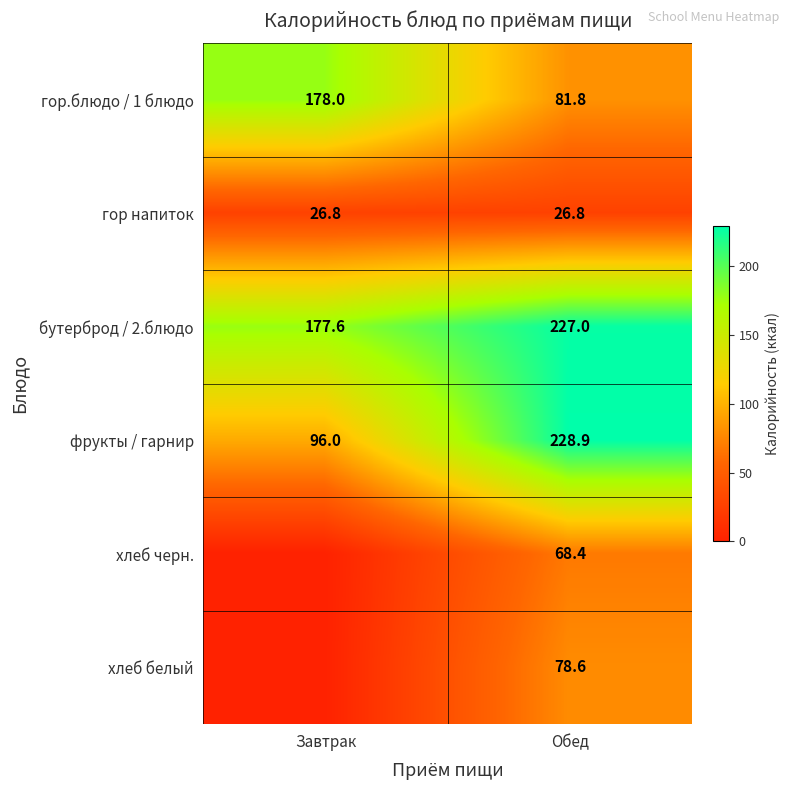

What is the highest value of the гор напиток series?

26.8